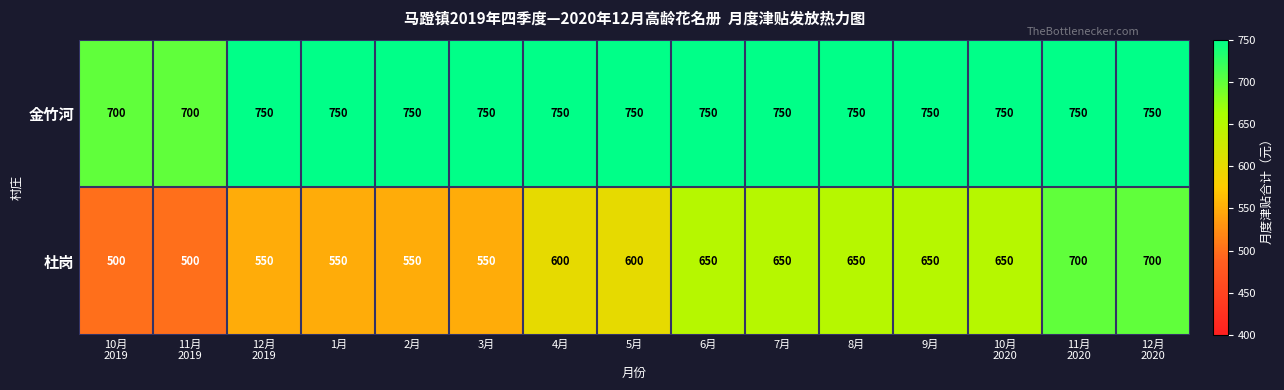

The 金竹河 series shows 750 at 4月. True or false?

True